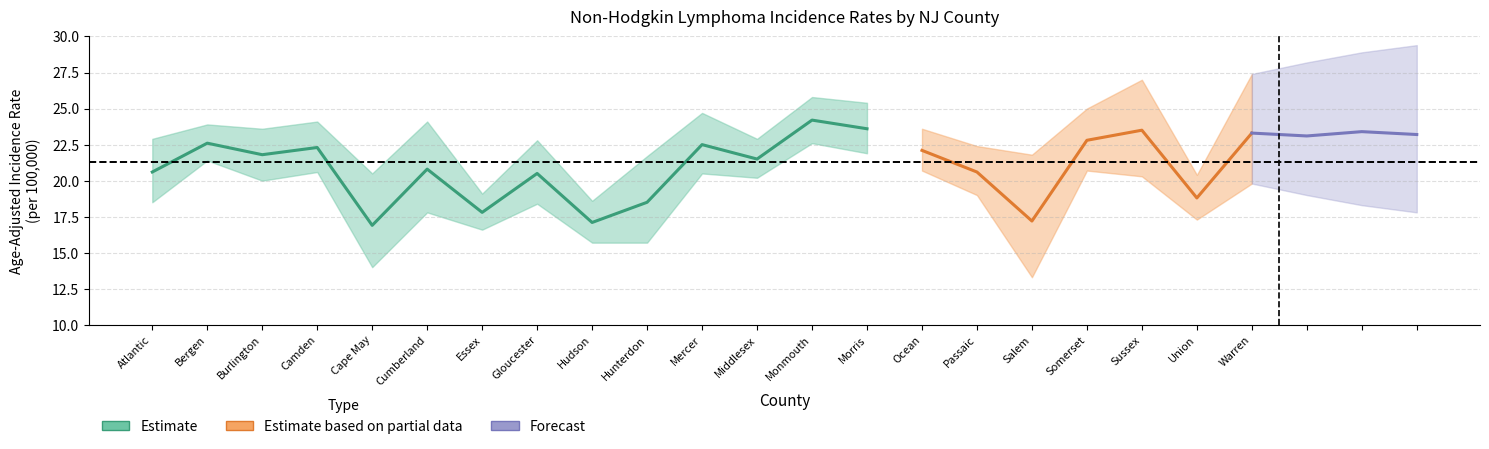

At which label does Upper 95% CI first exceed 23?

Bergen